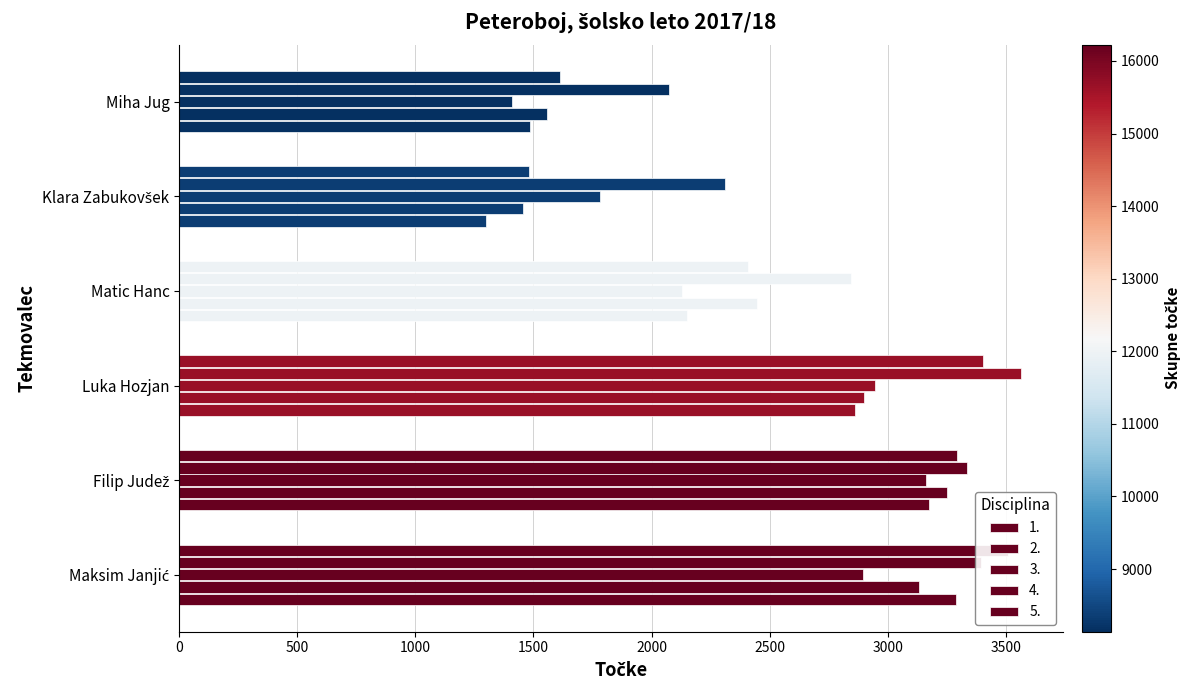

At Miha Jug, list the series in order from largest to smallest.

4., 5., 2., 1., 3.